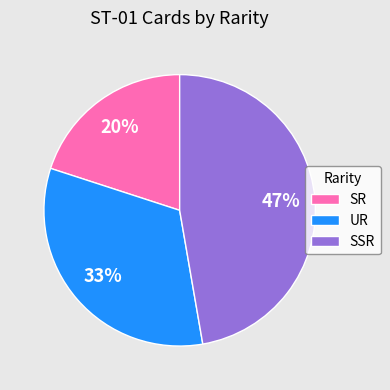

Combined, do SSR and SR account for over 50%?

Yes